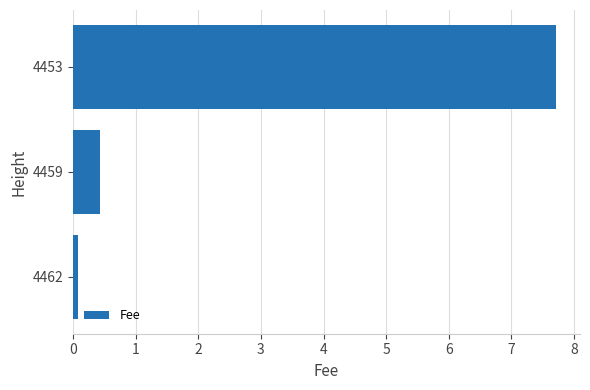

What is the maximum value shown in the chart?

7.7